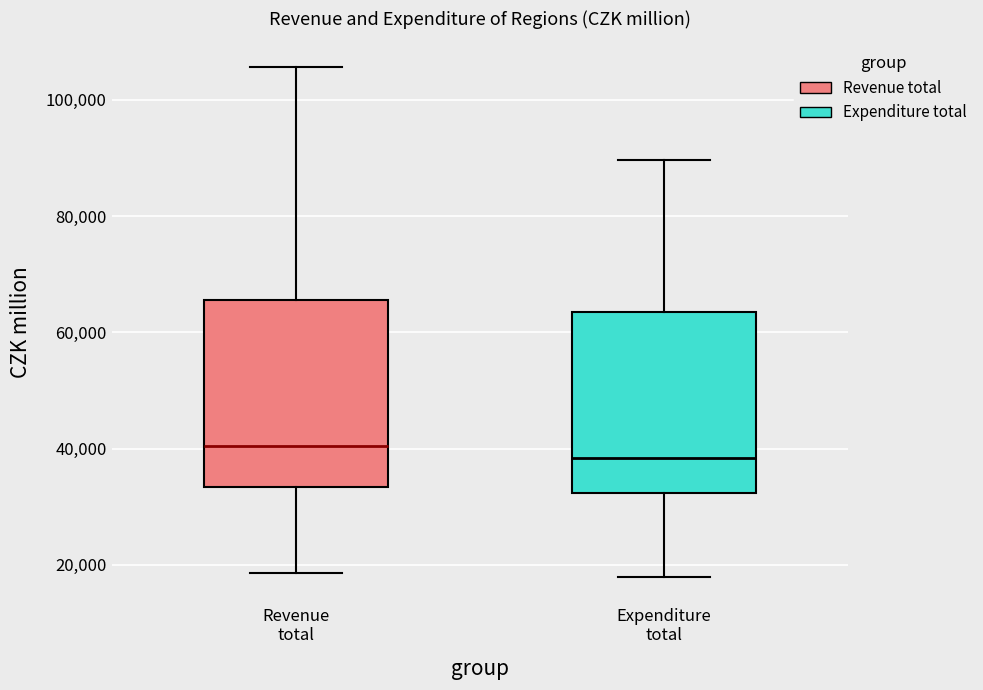

Where does the median line of the box for Revenue total sit on the y-axis? The values are not printed on the chart, so give them approximately, as read against the axis.

40000